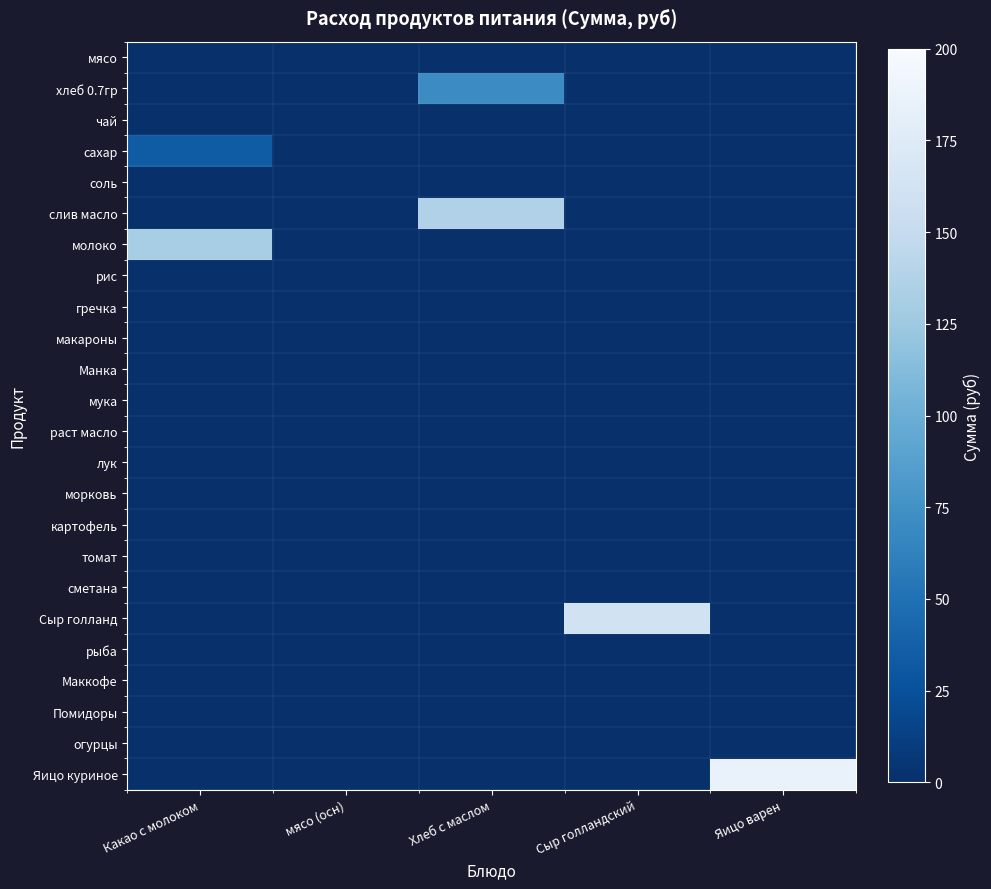

What is the difference between the highest and lowest values at Яицо варен?

186.0